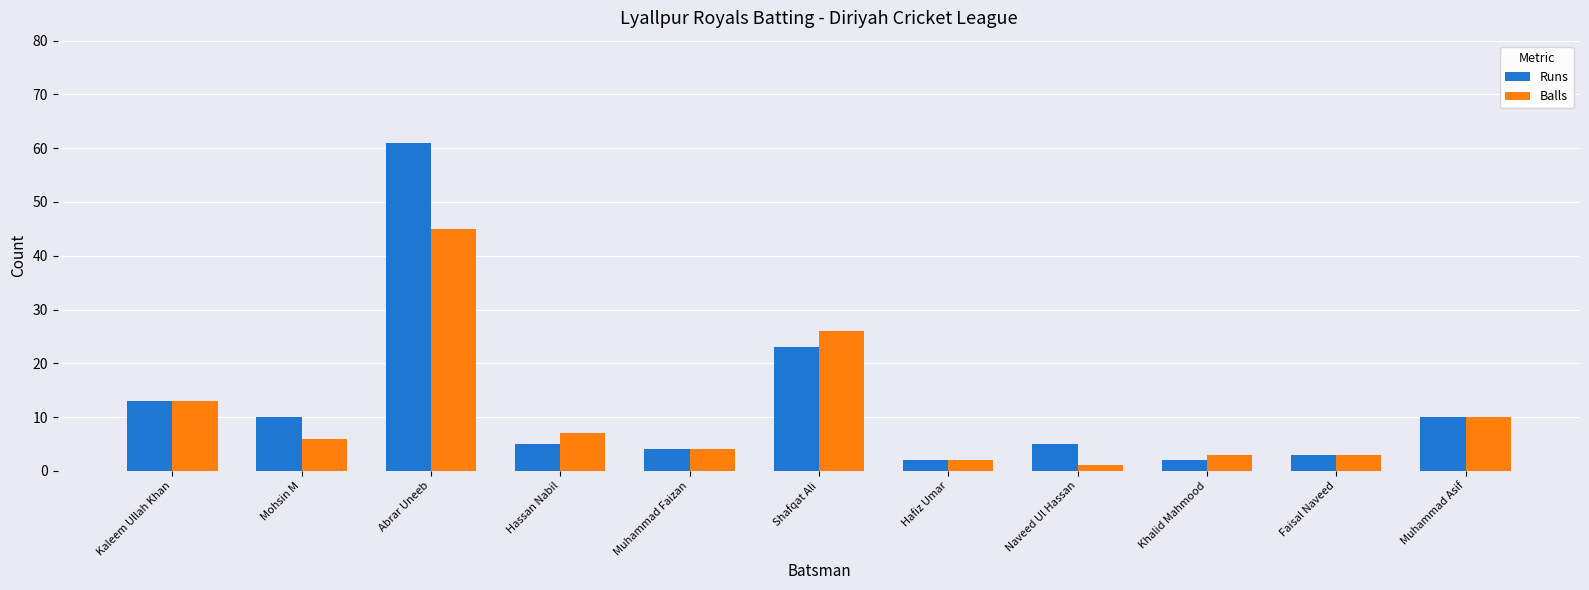

What is the highest value of the Runs series?

61